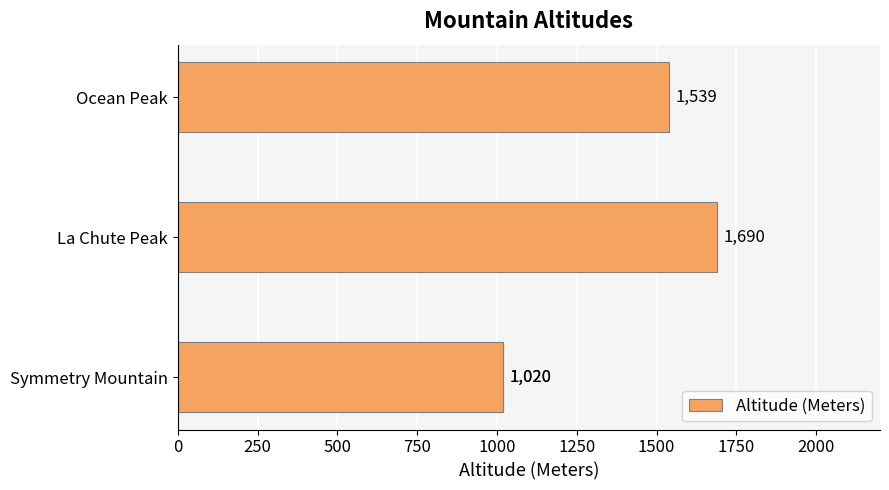

Are the bars horizontal?

Yes